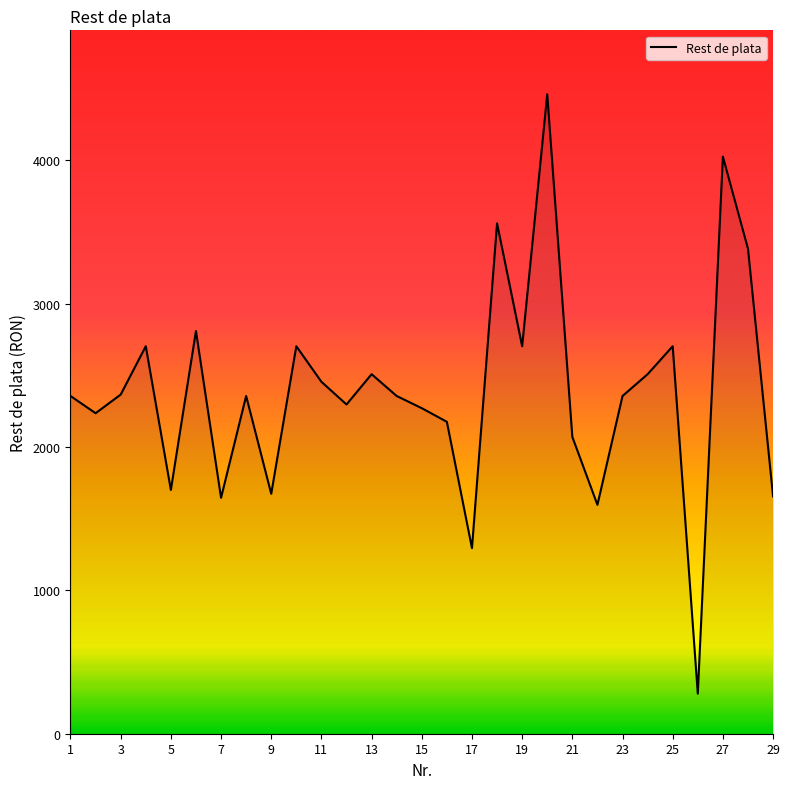

What is the difference between the values at 1 and 5?

655